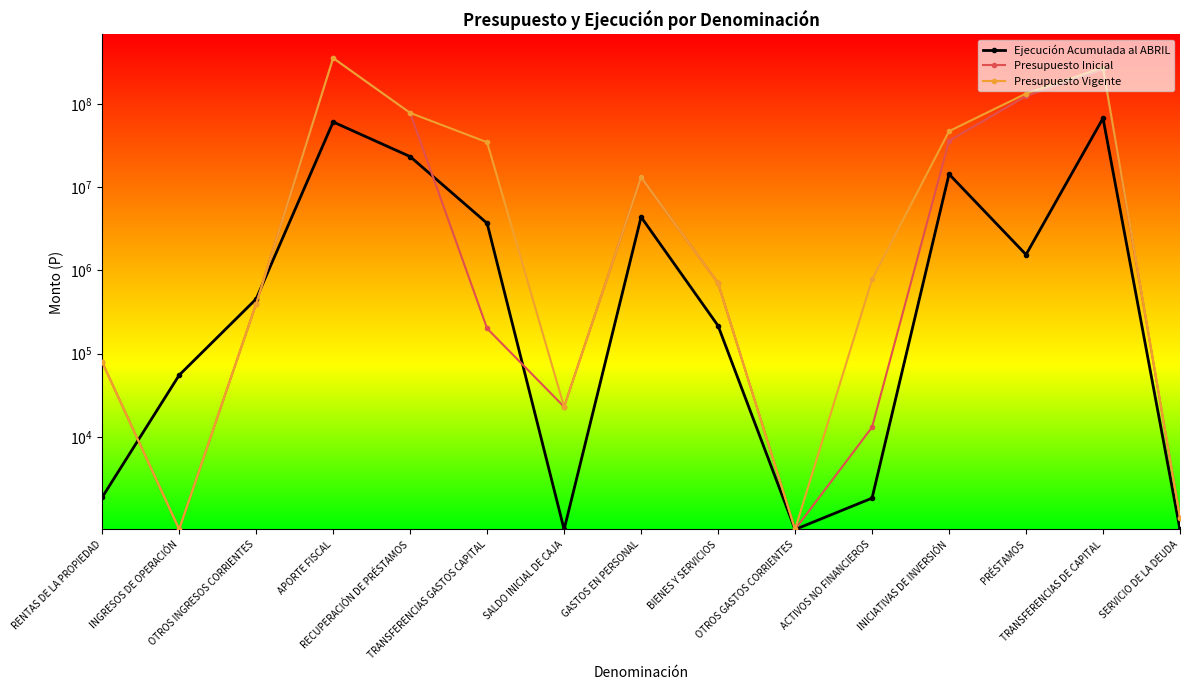

At which label does Presupuesto Inicial first exceed 396823?

APORTE FISCAL